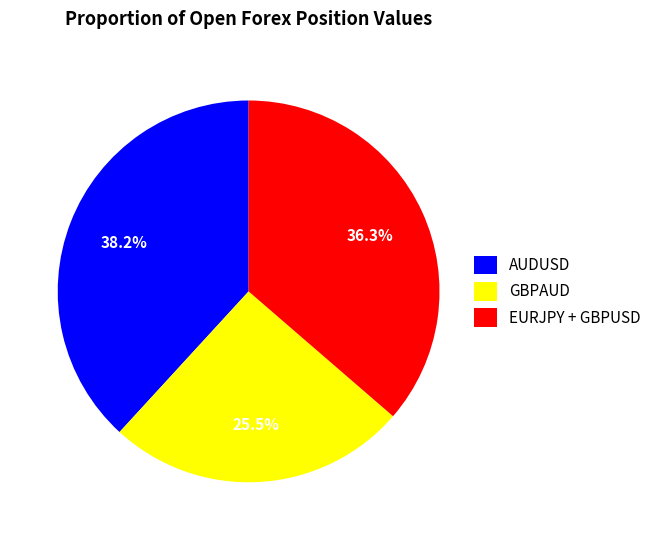

What is the largest slice in the pie chart?

AUDUSD